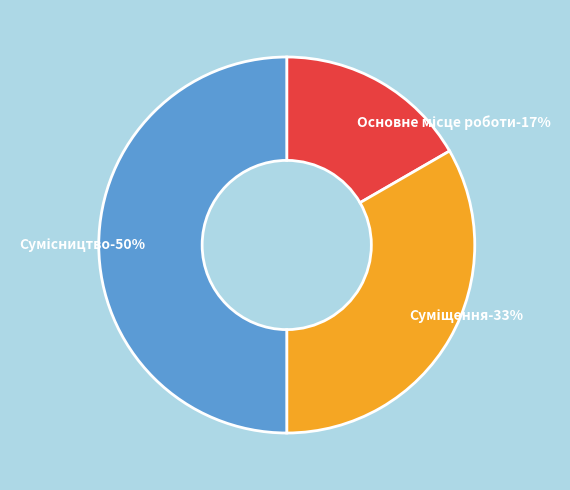

To the nearest percent, what portion does Сумісництво represent?

50%